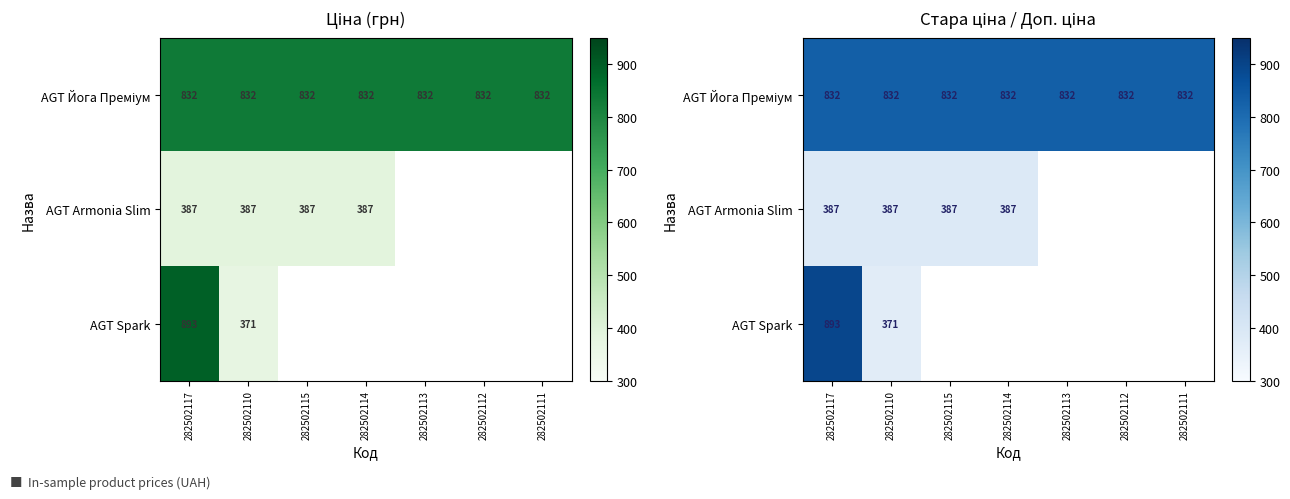

Which category has the lowest value in the AGT Armonia Slim series?

282502117